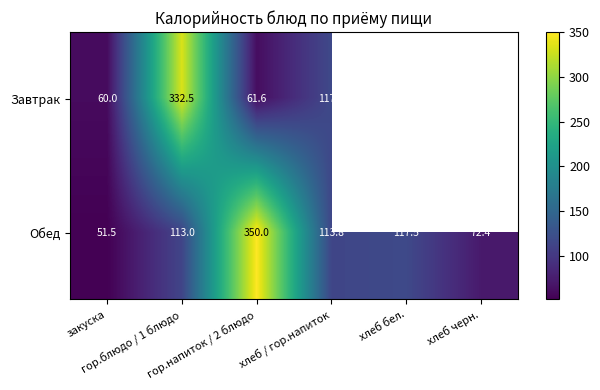

At which category does the chart reach its minimum across all series?

закуска